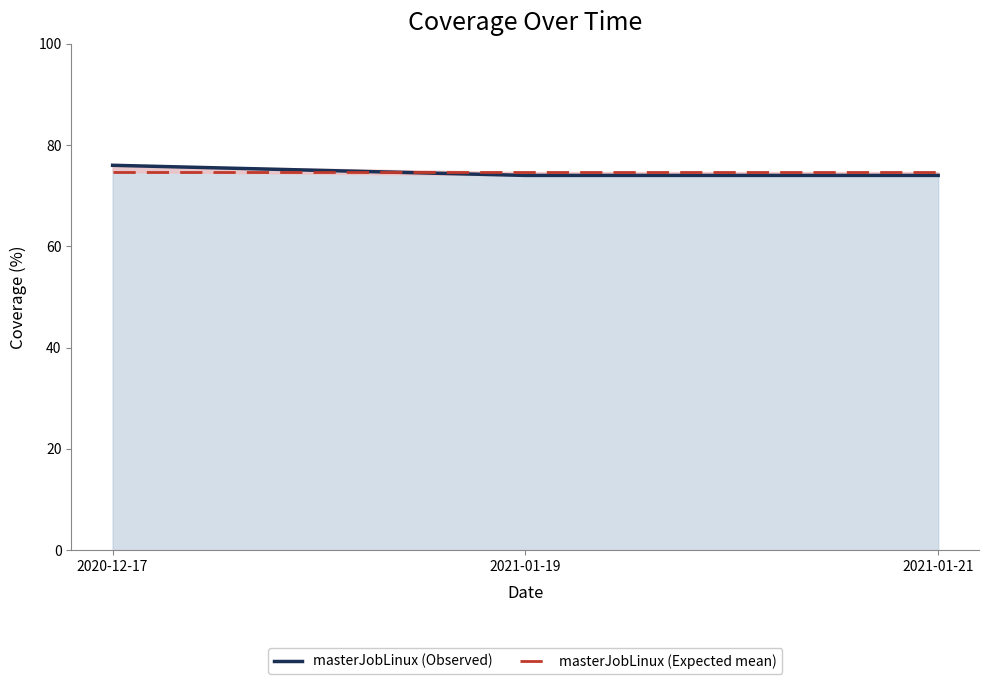

Which series changed the most between 2020-12-17 and 2021-01-21?

masterJobLinux (Observed)